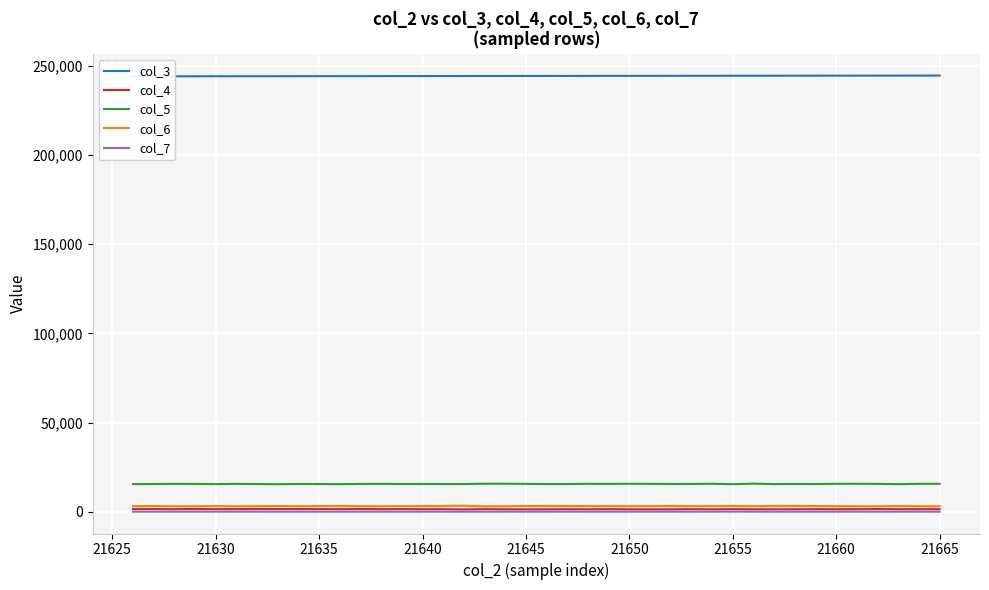

True or false: col_6 and col_5 intersect in this chart.

False